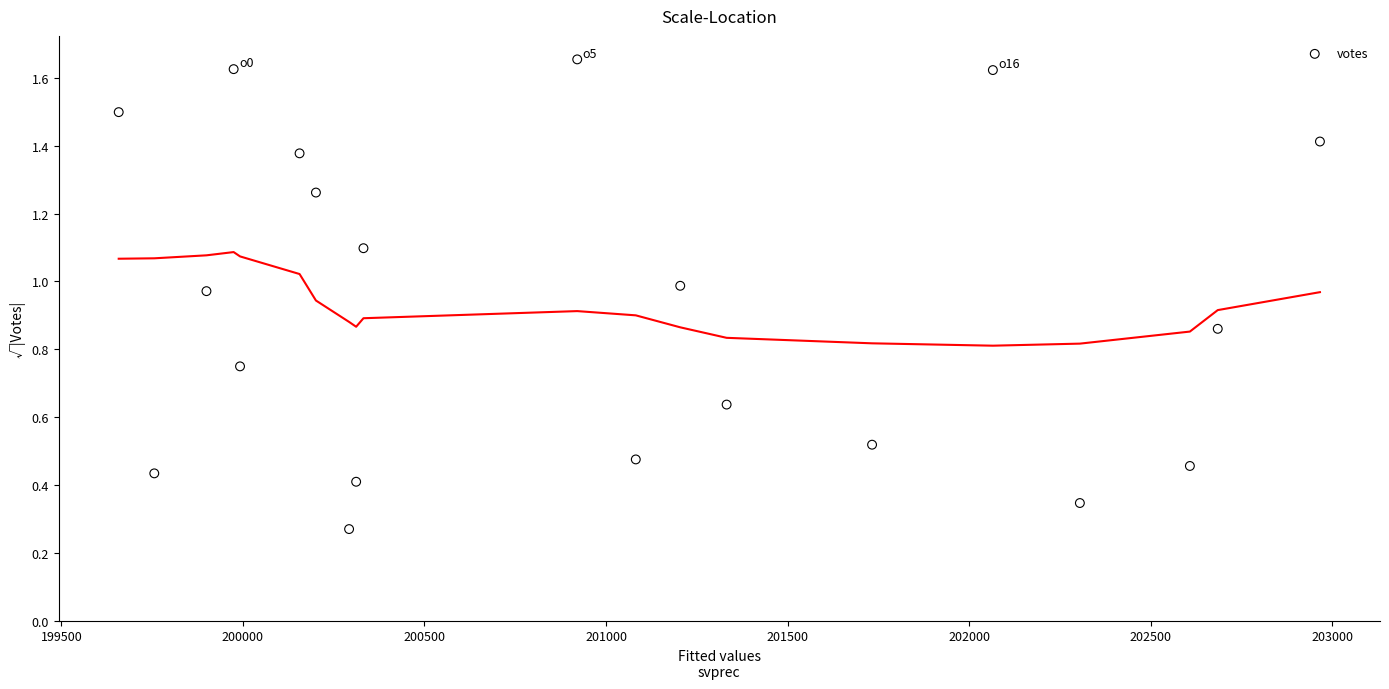

How many points are shown in the scatter plot?

20